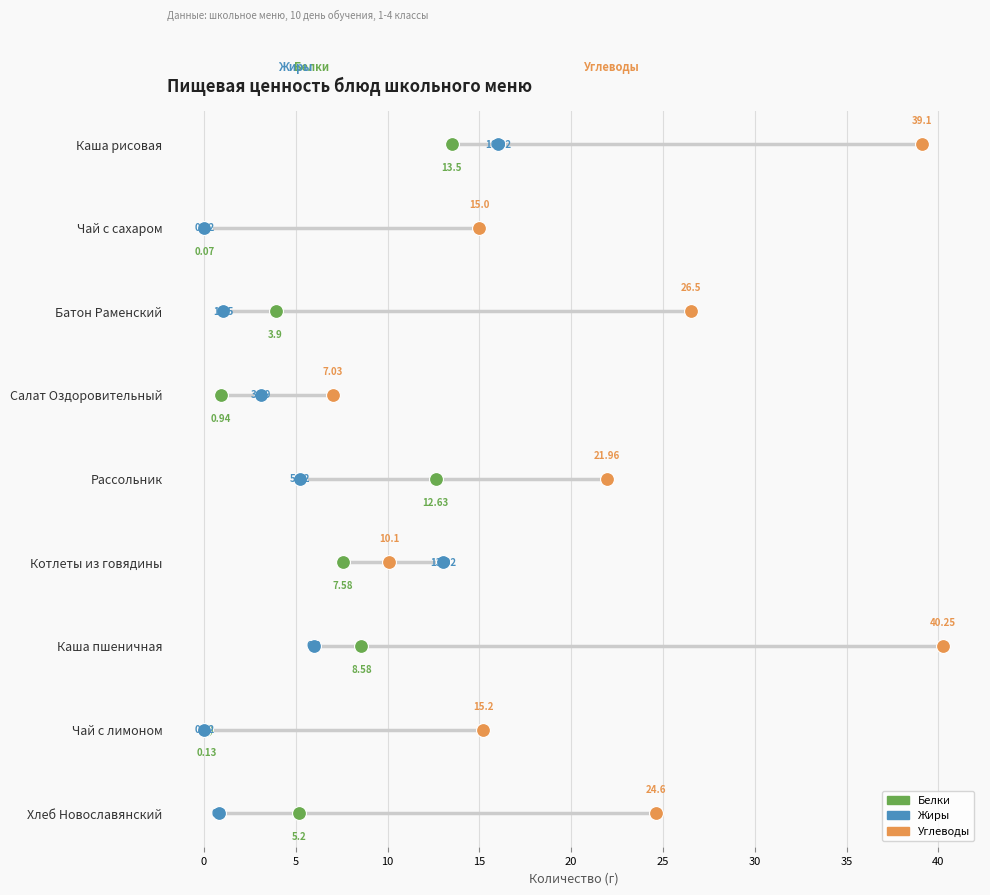

Is the value of Белки at −5 greater than the value of Жиры at 35?

No